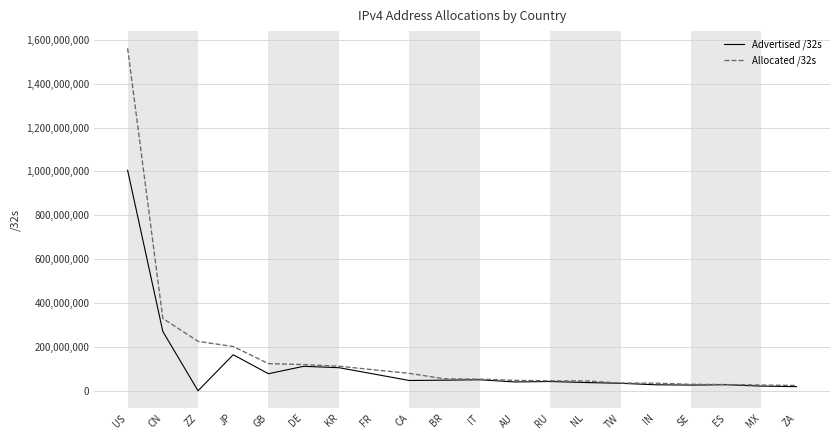

Count the number of data series in this chart.

2